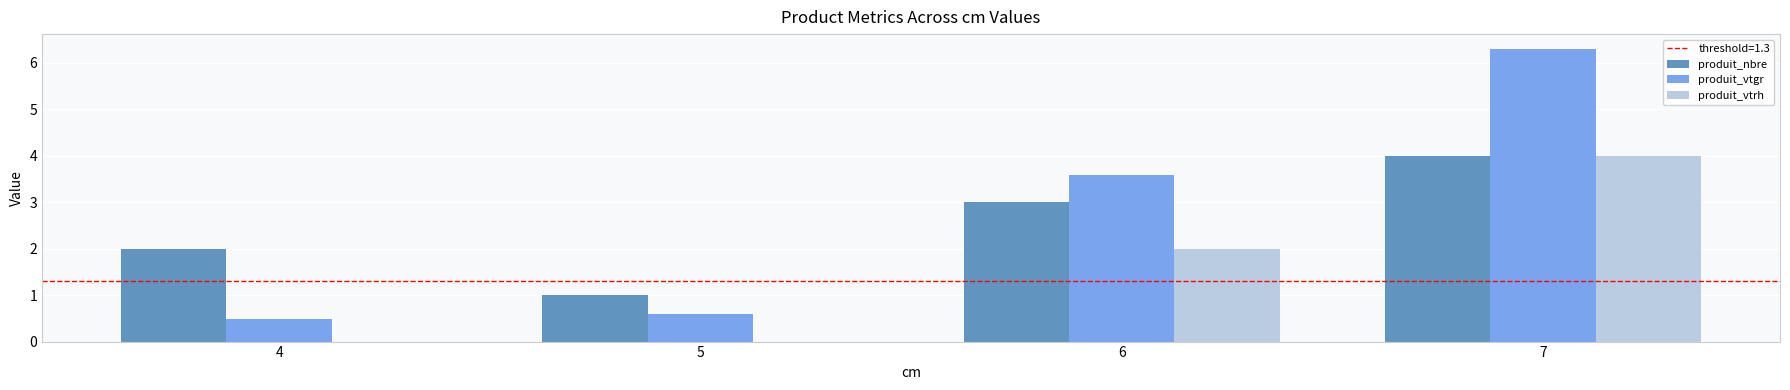

What is the greatest value displayed?

6.3